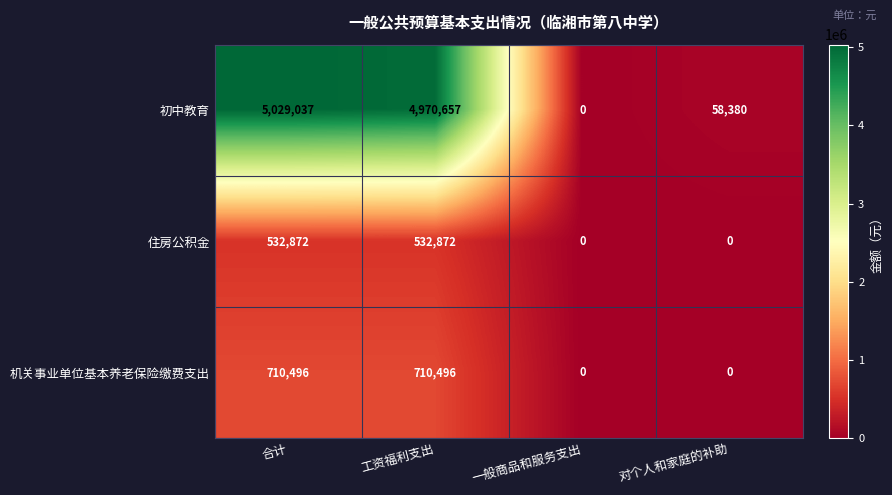

Reading left to right, extract all data points from this chart.

初中教育: 5029037	4970657	0	58380
住房公积金: 532872	532872	0	0
机关事业单位基本养老保险缴费支出: 710496	710496	0	0